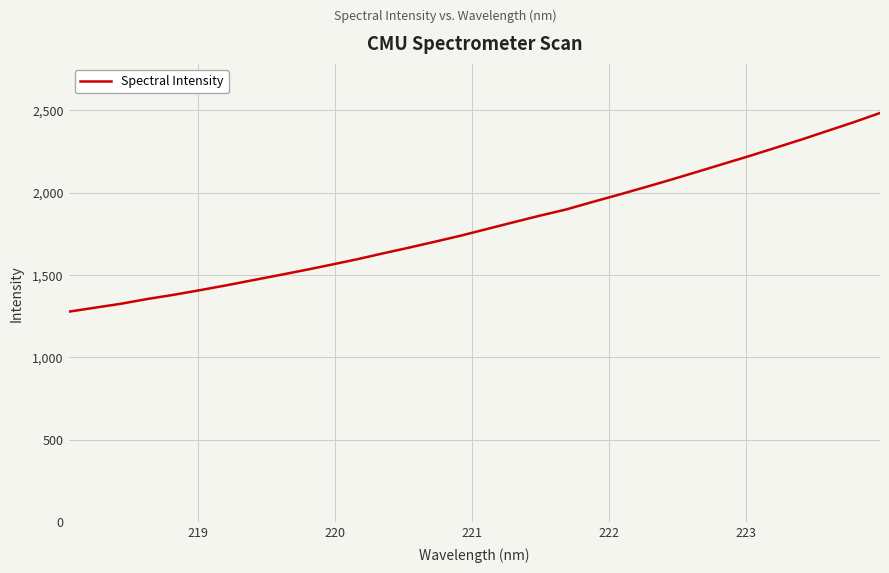

Reading right to left, what are all the values shown in this chart?

2484.5	2428.7	2376.1	2323.3	2272.9	2222.8	2174.9	2126.6	2079.0	2032.8	1987.7	1943.8	1898.6	1861.1	1821.3	1781.0	1740.4	1703.3	1666.9	1631.8	1595.6	1562.2	1529.8	1498.6	1468.0	1437.2	1408.0	1380.0	1354.7	1325.9	1301.9	1277.7